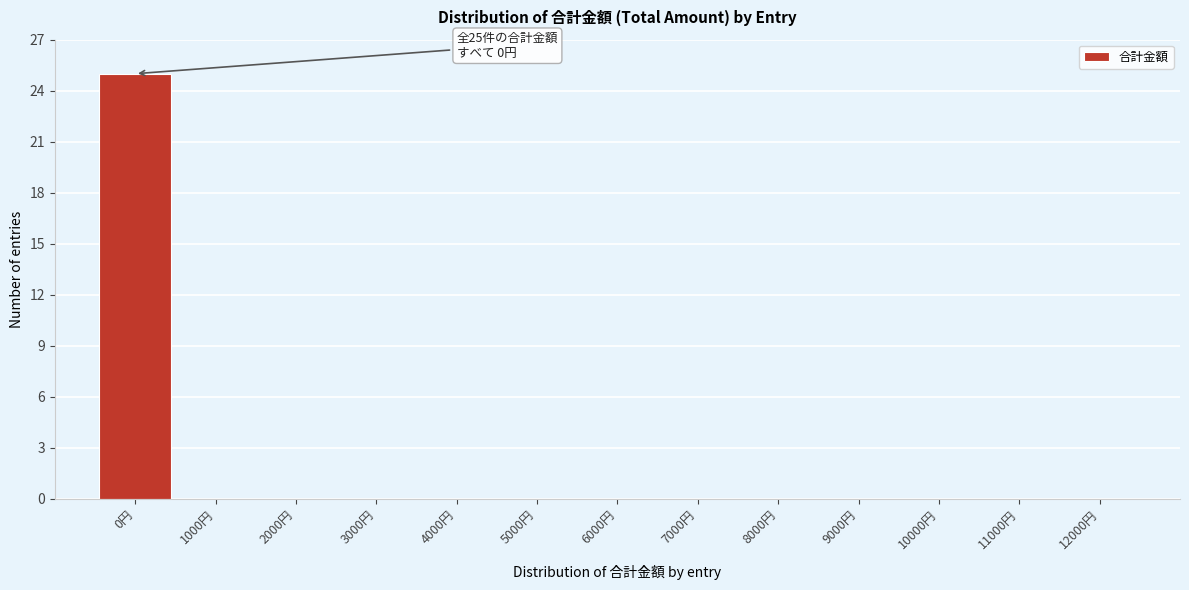

Reading left to right, transcribe all the data shown in this chart.

0円=25	1000円=0	2000円=0	3000円=0	4000円=0	5000円=0	6000円=0	7000円=0	8000円=0	9000円=0	10000円=0	11000円=0	12000円=0